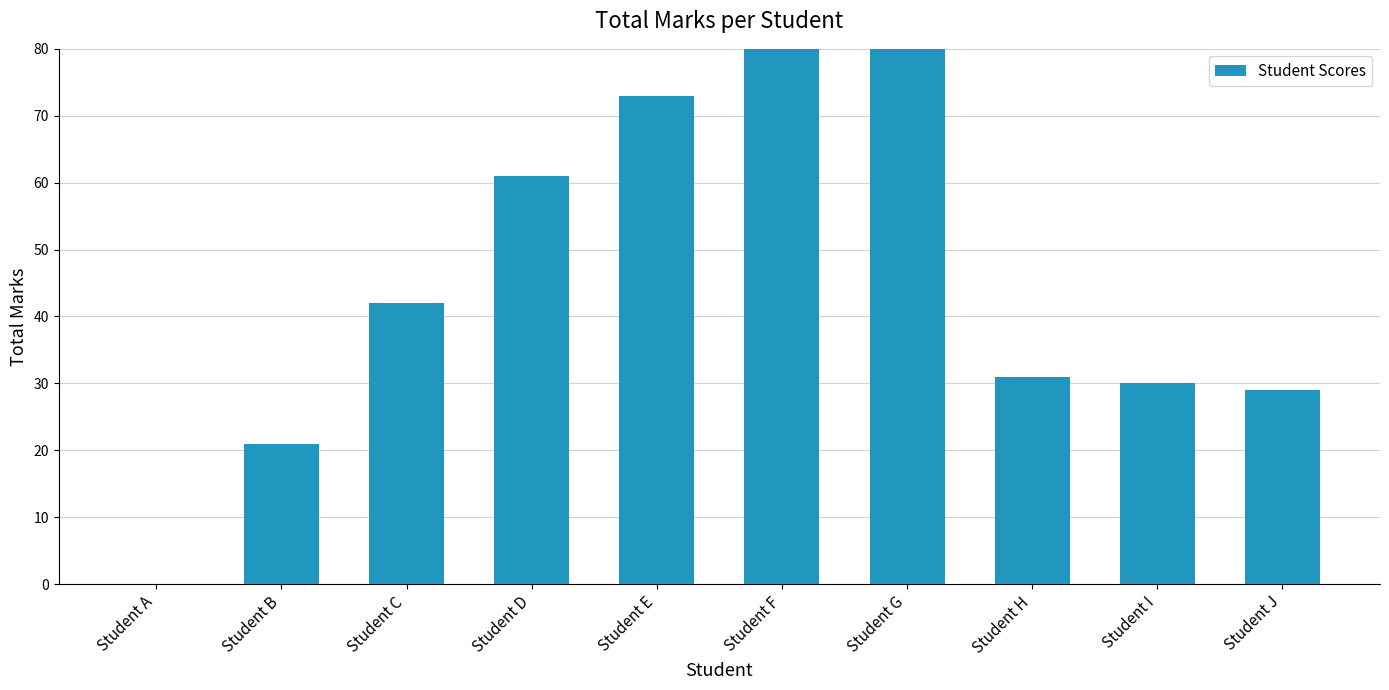

What is the greatest value displayed?

80